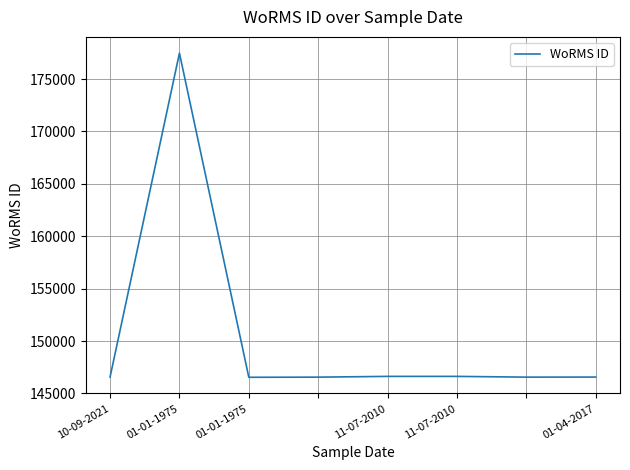

True or false: there are more than 0 points higher than both neighbors.

True